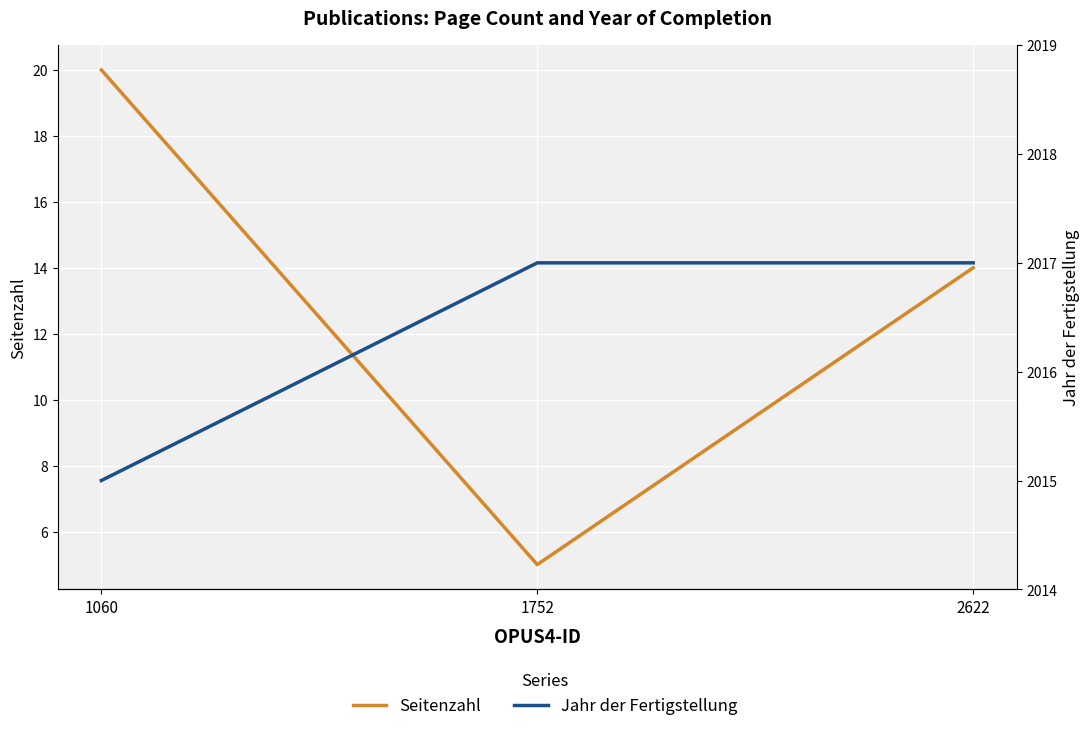

Reading left to right, list all the values displayed in this chart.

Seitenzahl: 1060=20	1752=5	2622=14
Jahr der Fertigstellung: 1060=2015	1752=2017	2622=2017